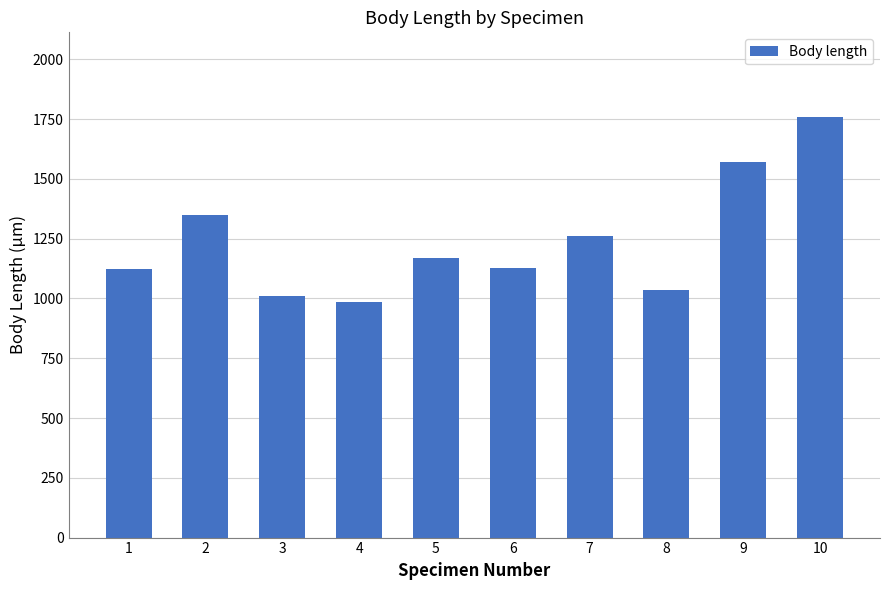

What is the sum of the values at 2 and 8?

2384.4